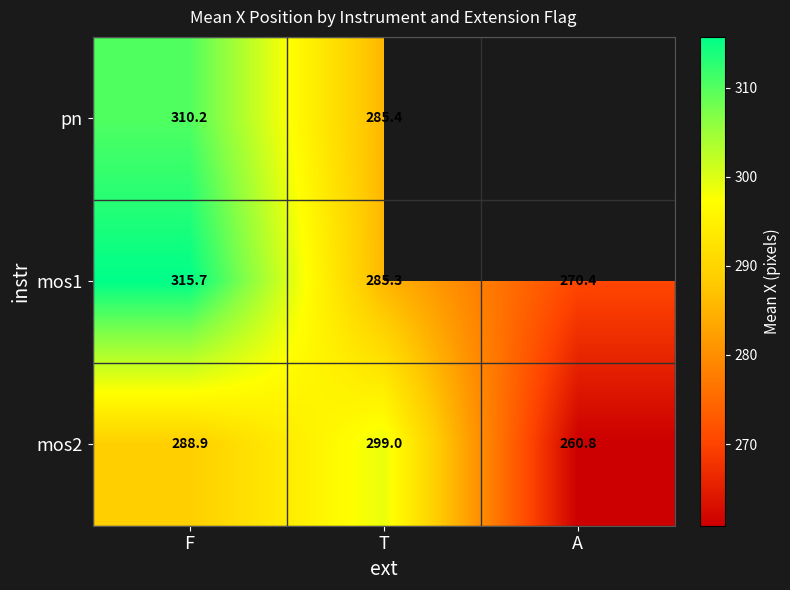

Which category has the highest value in the mos1 series?

F